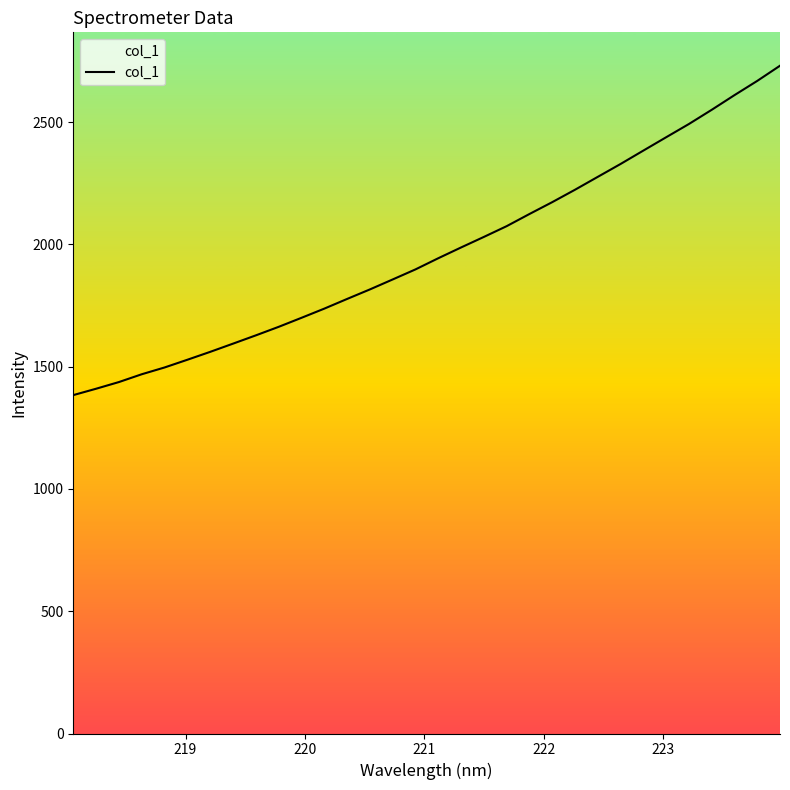

The value at 21 is 3615.3. True or false?

False